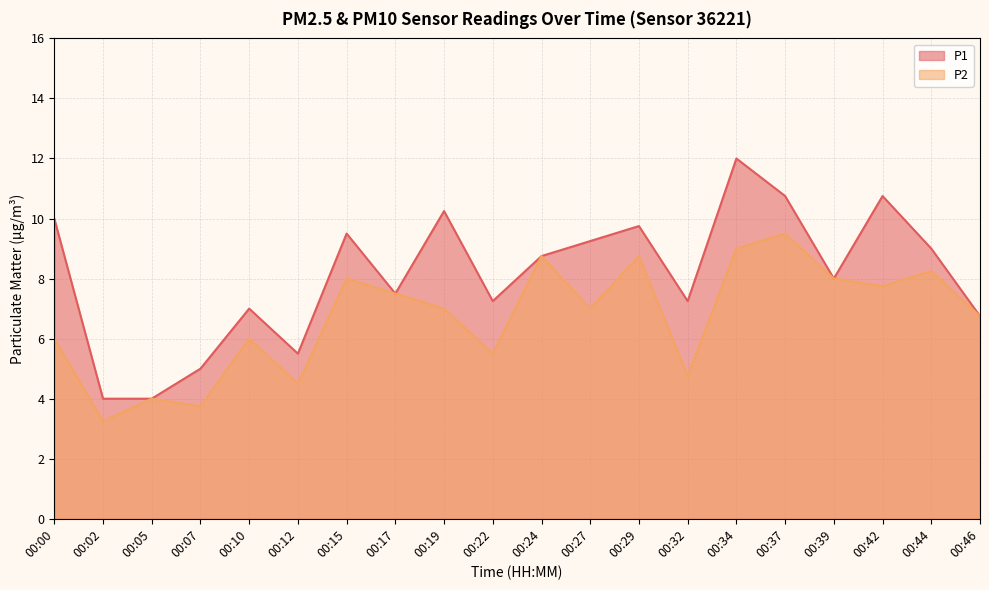

Where is the first local maximum for P1?

00:10